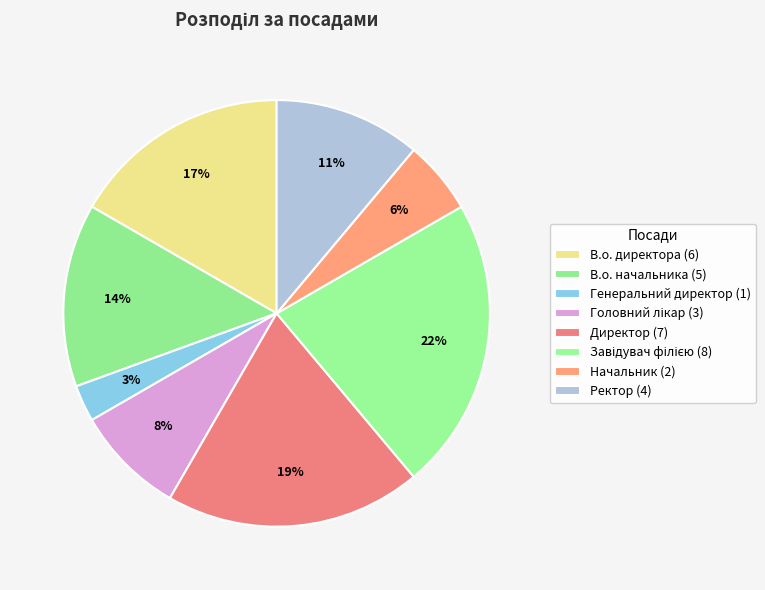

How many slices are in this pie chart?

8